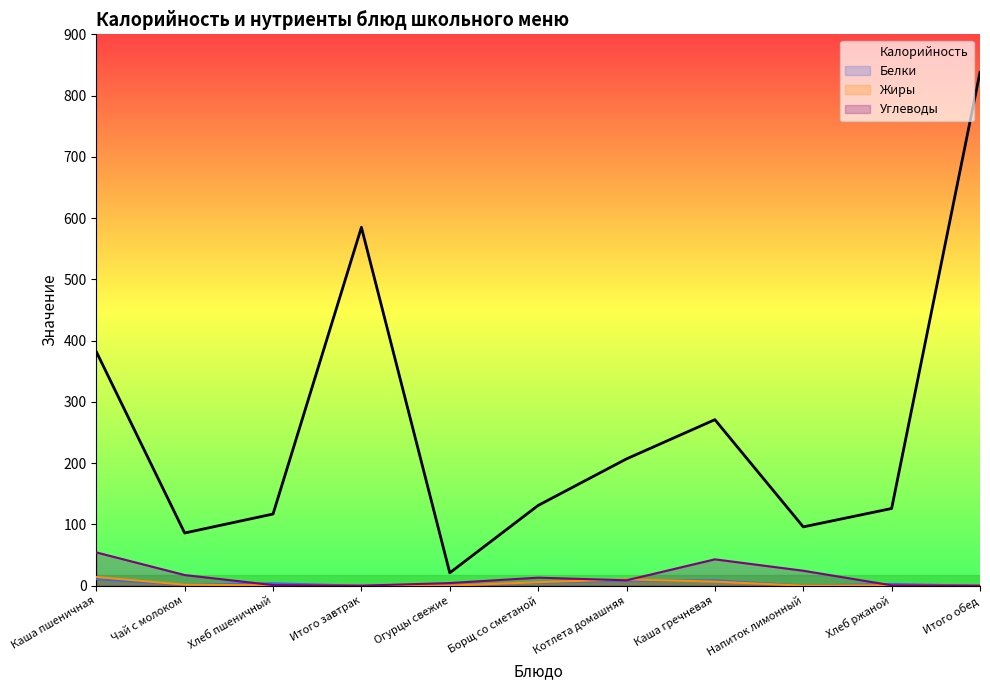

What is the difference between the maximum and second lowest values in the Жиры series?

14.2